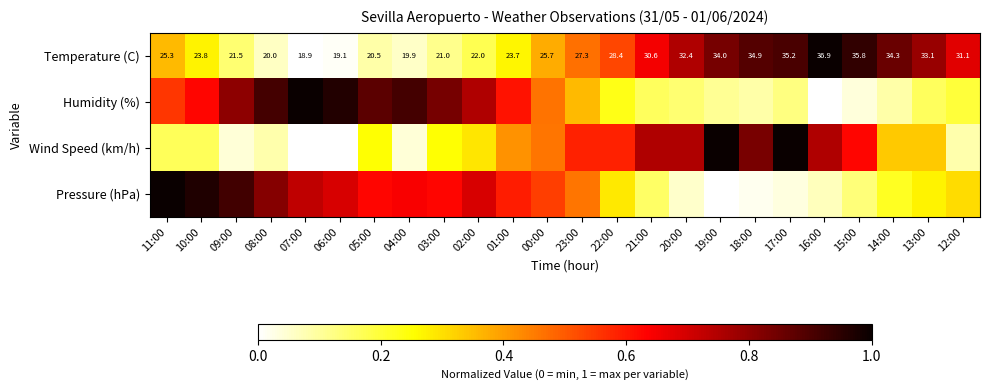

At which category is the sum across all series the highest?

11:00